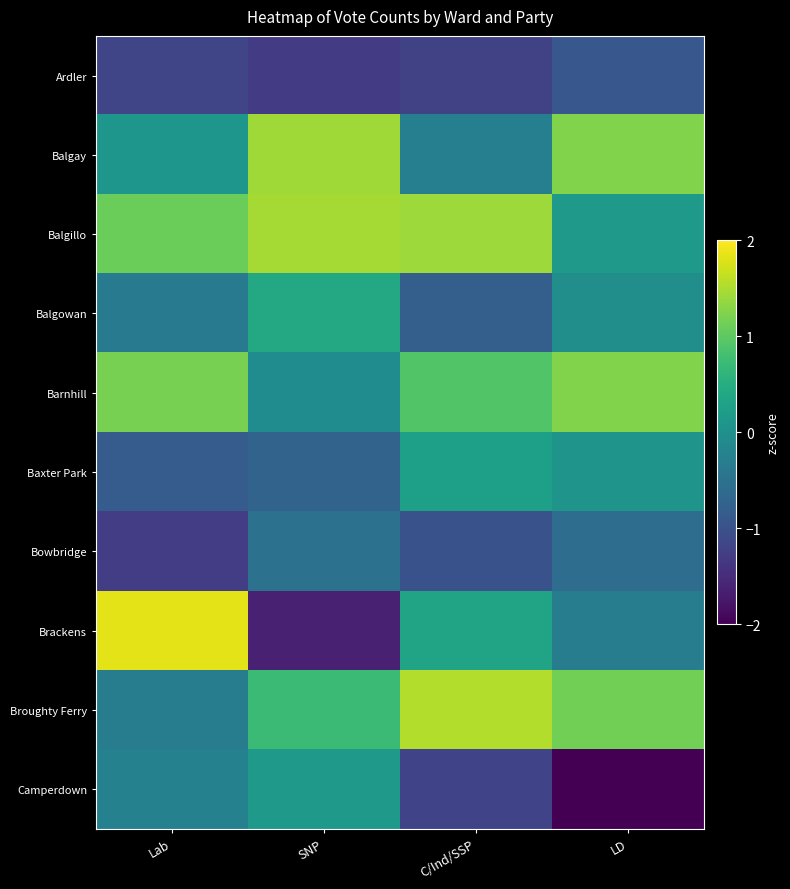

Reading left to right, what are all the values shown in this chart?

Ardler: Lab=-1.2	SNP=-1.3	C/Ind/SSP=-1.2	LD=-0.9
Balgay: Lab=0.1	SNP=1.4	C/Ind/SSP=-0.3	LD=1.2
Balgillo: Lab=1.1	SNP=1.5	C/Ind/SSP=1.4	LD=0.2
Balgowan: Lab=-0.4	SNP=0.4	C/Ind/SSP=-0.8	LD=-0.0
Barnhill: Lab=1.2	SNP=-0.0	C/Ind/SSP=0.9	LD=1.2
Baxter Park: Lab=-0.8	SNP=-0.7	C/Ind/SSP=0.3	LD=0.1
Bowbridge: Lab=-1.3	SNP=-0.5	C/Ind/SSP=-1.0	LD=-0.6
Brackens: Lab=1.8	SNP=-1.6	C/Ind/SSP=0.3	LD=-0.3
Broughty Ferry: Lab=-0.3	SNP=0.7	C/Ind/SSP=1.5	LD=1.2
Camperdown: Lab=-0.2	SNP=0.2	C/Ind/SSP=-1.2	LD=-2.1